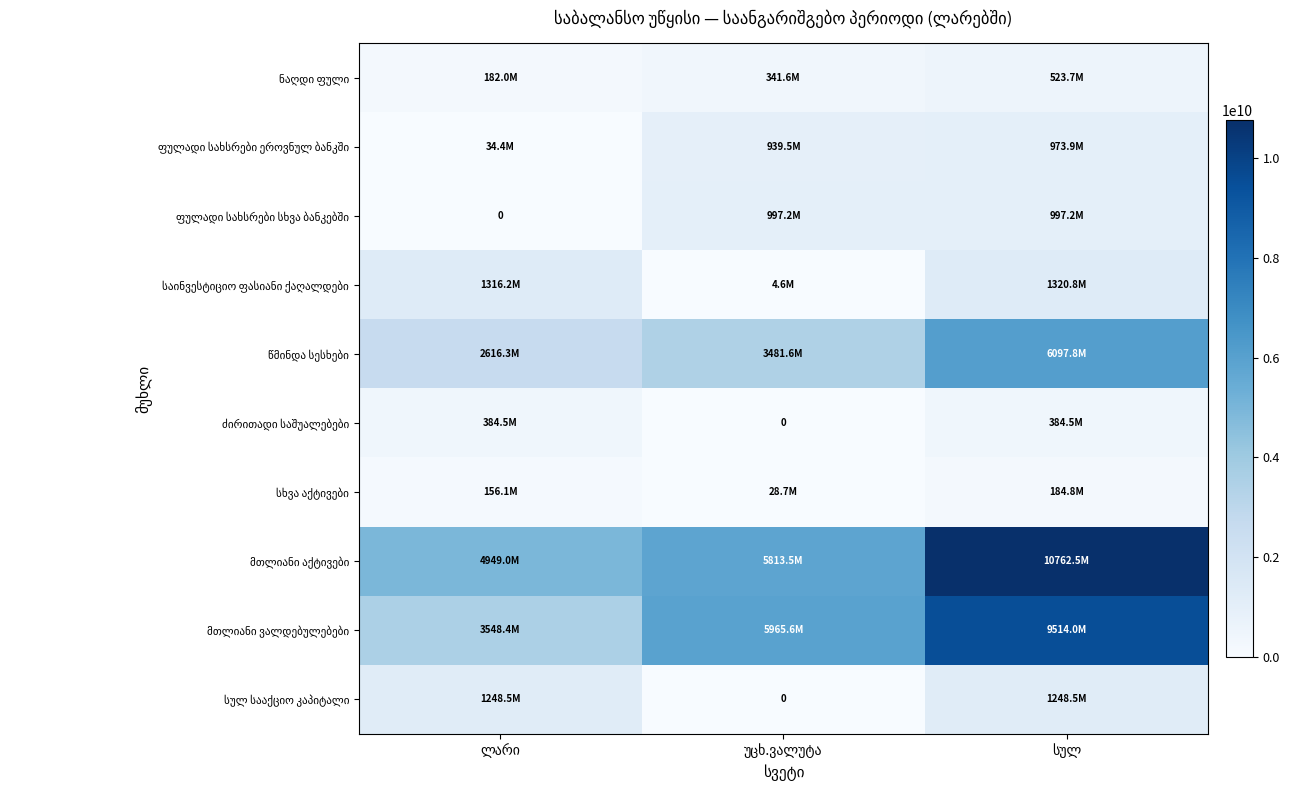

Rank the categories by ძირითადი საშუალებები value from lowest to highest.

უცხ.ვალუტა, ლარი, სულ